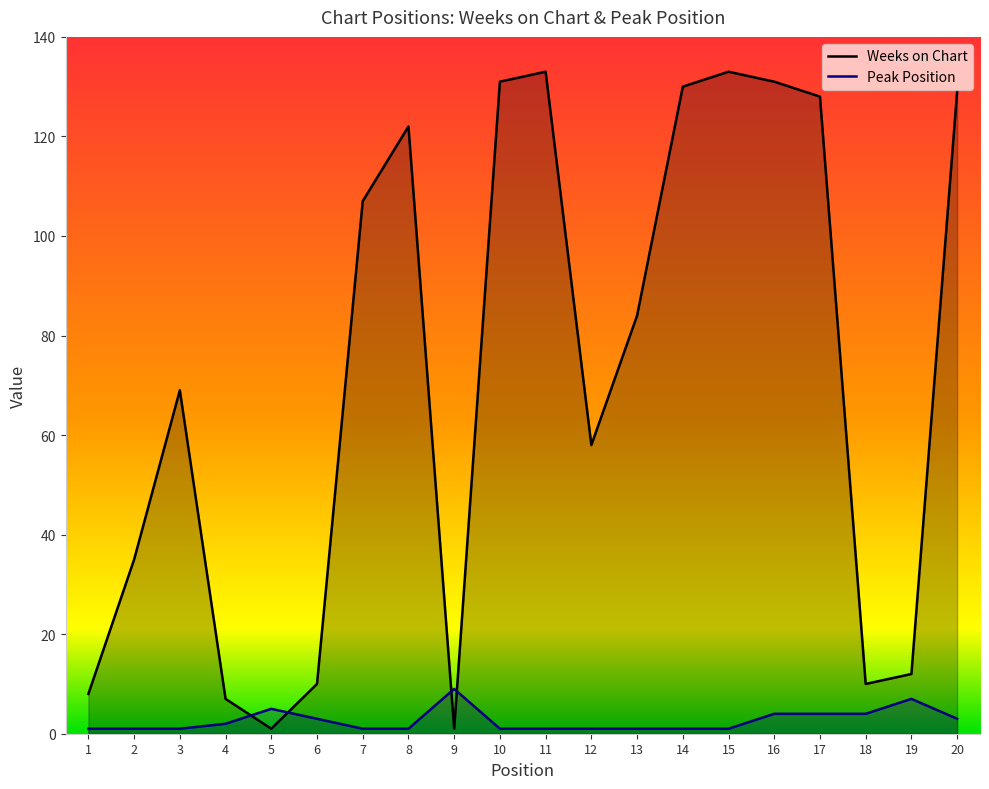

How many data points in Weeks on Chart are above 84?

9